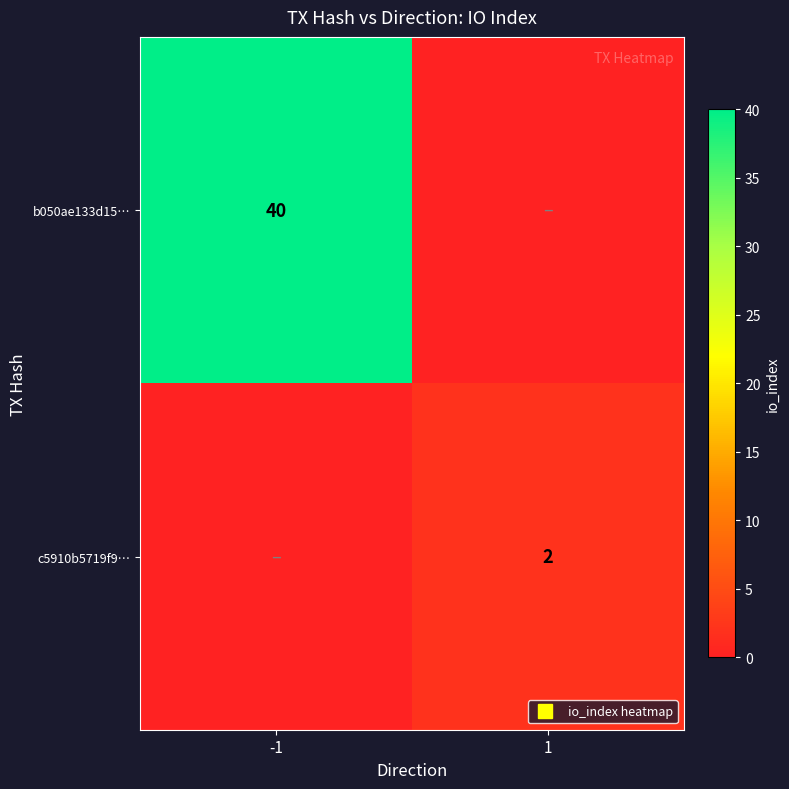

What is the maximum value shown in the chart?

40